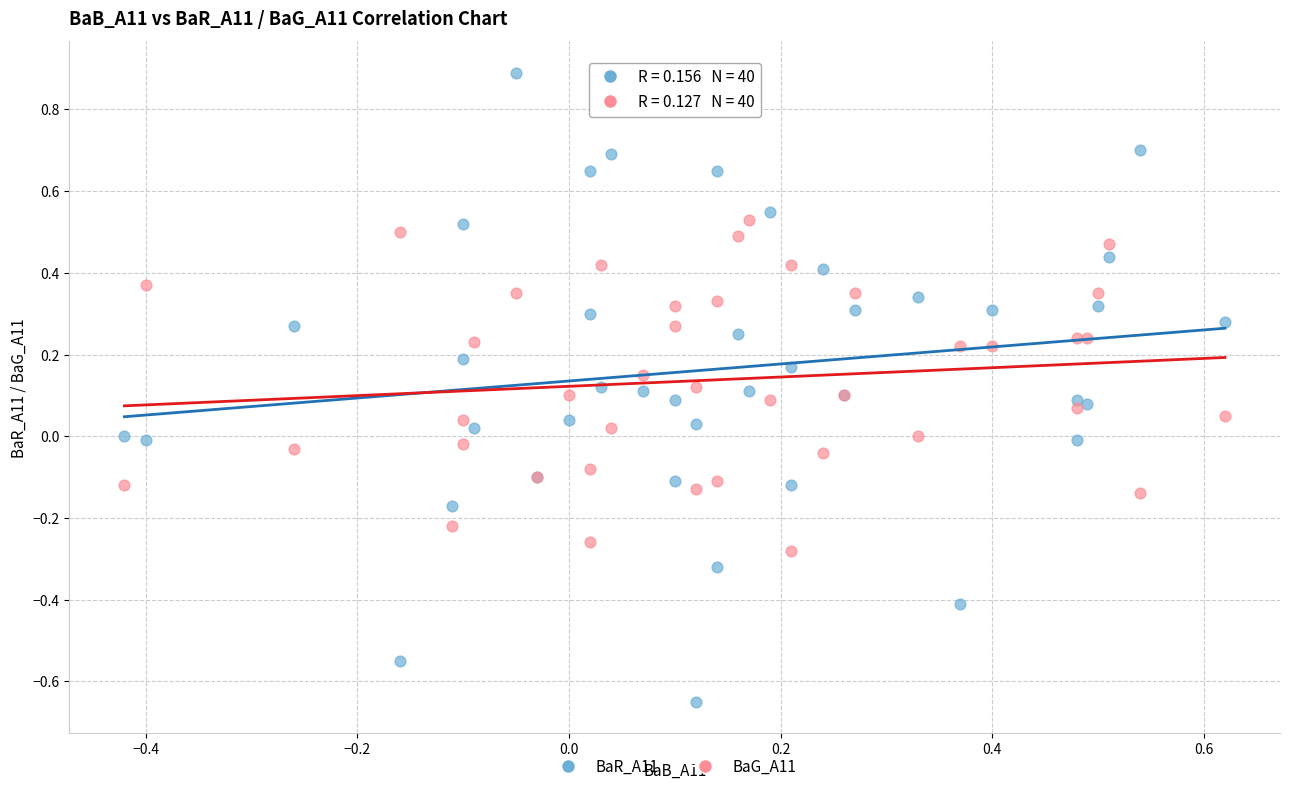

Which series has the largest Y range (max minus min)?

BaR_A11